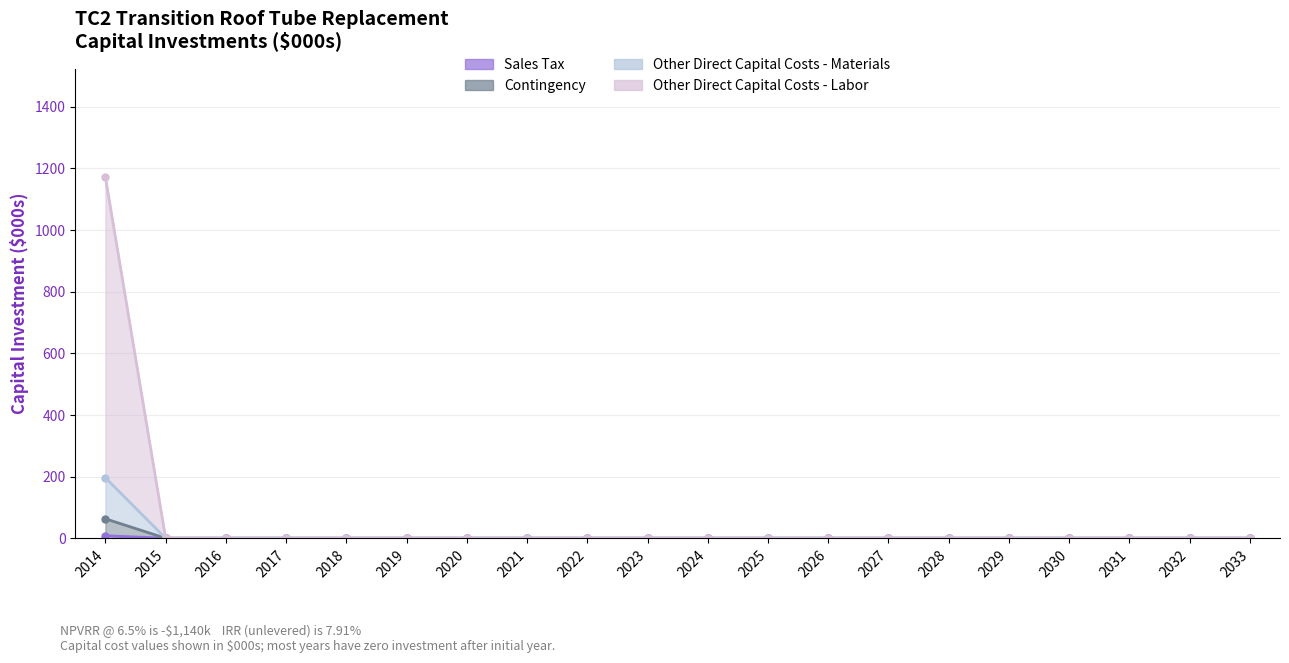

True or false: Other Direct Capital Costs - Labor and Contingency intersect in this chart.

False